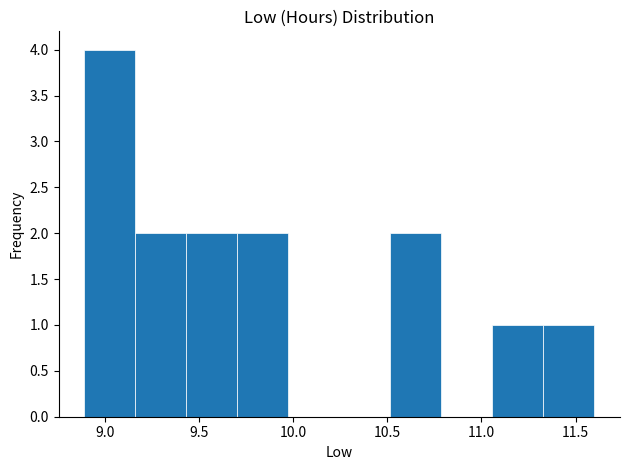

Reading left to right, transcribe this chart: for each bar, give the range it covers on the x-axis and its height. Neither the bar edges nor the heights are printed on the chart, so give them approximately, as read against the axes.

8.90 to 9.15: 4
9.15 to 9.45: 2
9.45 to 9.70: 2
9.70 to 9.95: 2
9.95 to 10.25: 0
10.25 to 10.50: 0
10.50 to 10.80: 2
10.80 to 11.05: 0
11.05 to 11.35: 1
11.35 to 11.60: 1